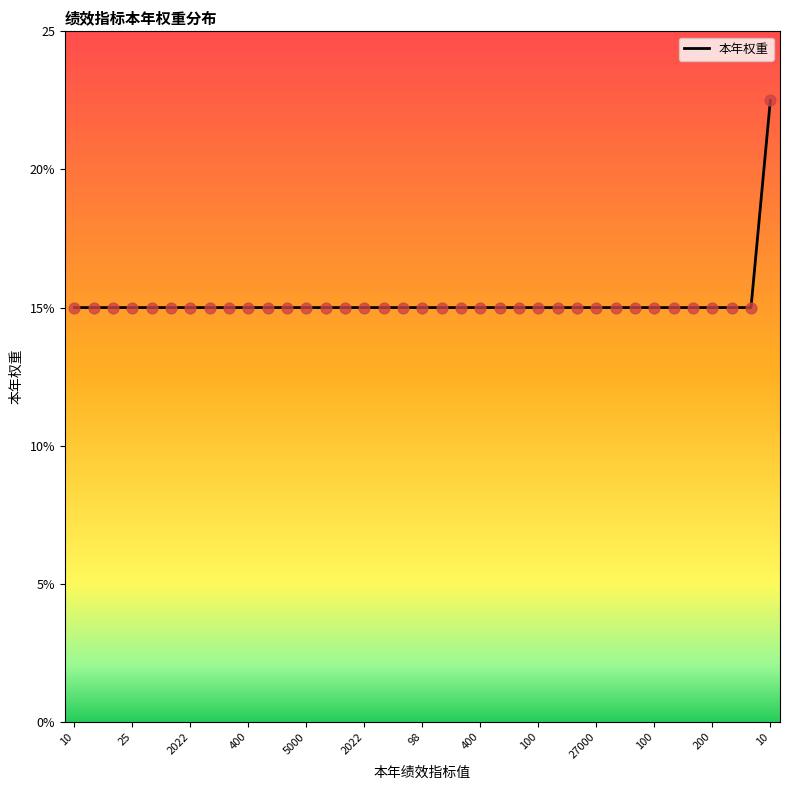

Does the chart have visible grid lines?

No